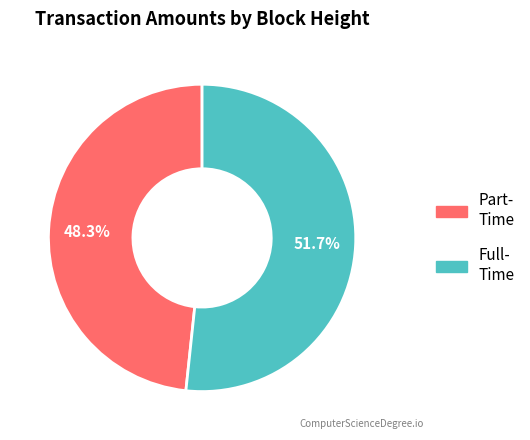

Is there a majority slice in this chart?

Yes